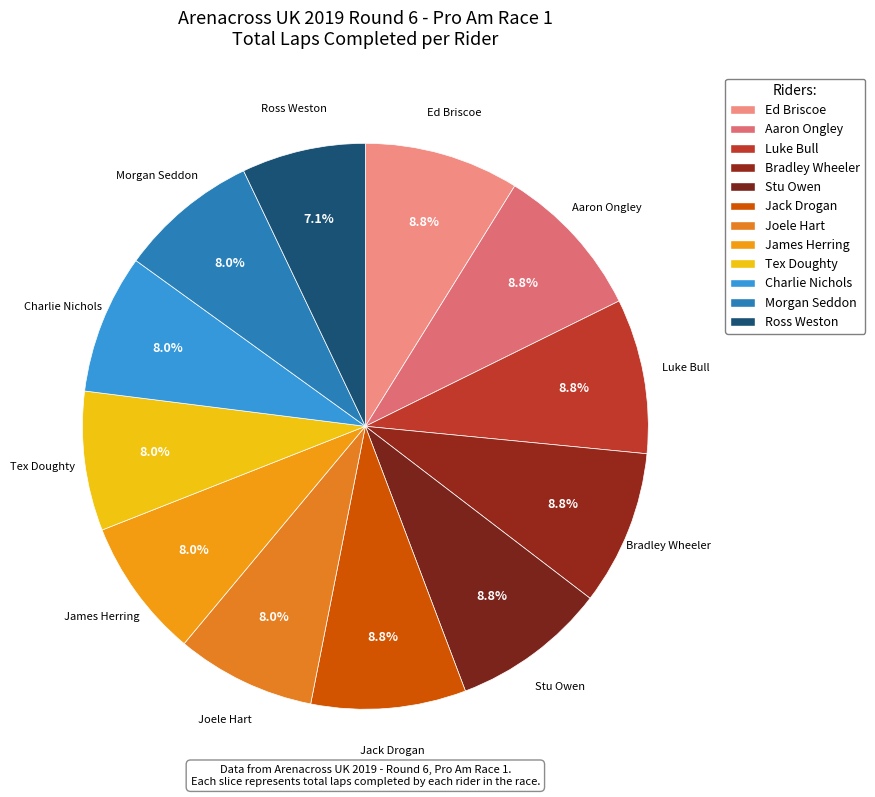

How many segments does this pie chart have?

12